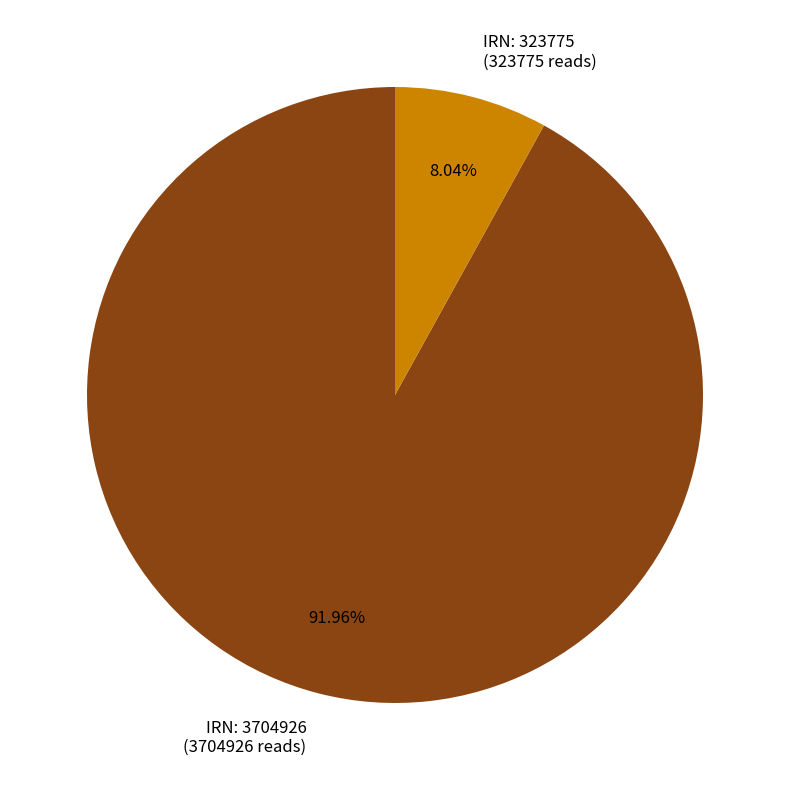

Approximately how many times larger is the value at IRN: 3704926 compared to IRN: 323775?

11.4